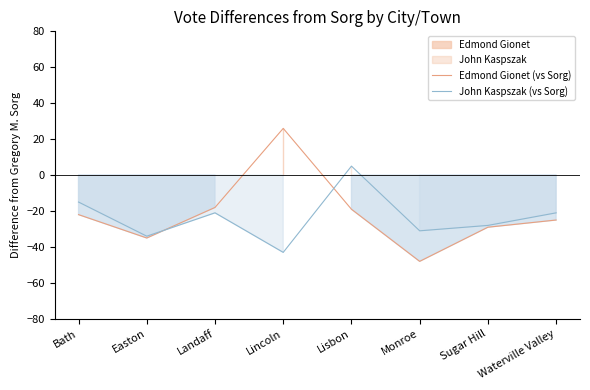

Which series has the widest spread of values?

Edmond Gionet (vs Sorg)